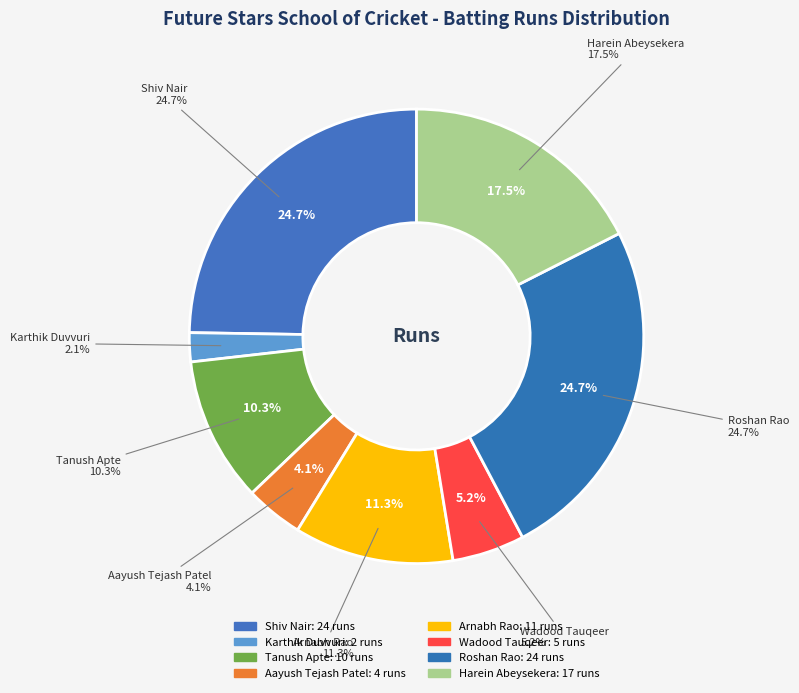

Does Aayush Tejash Patel account for over 50% of the chart?

No